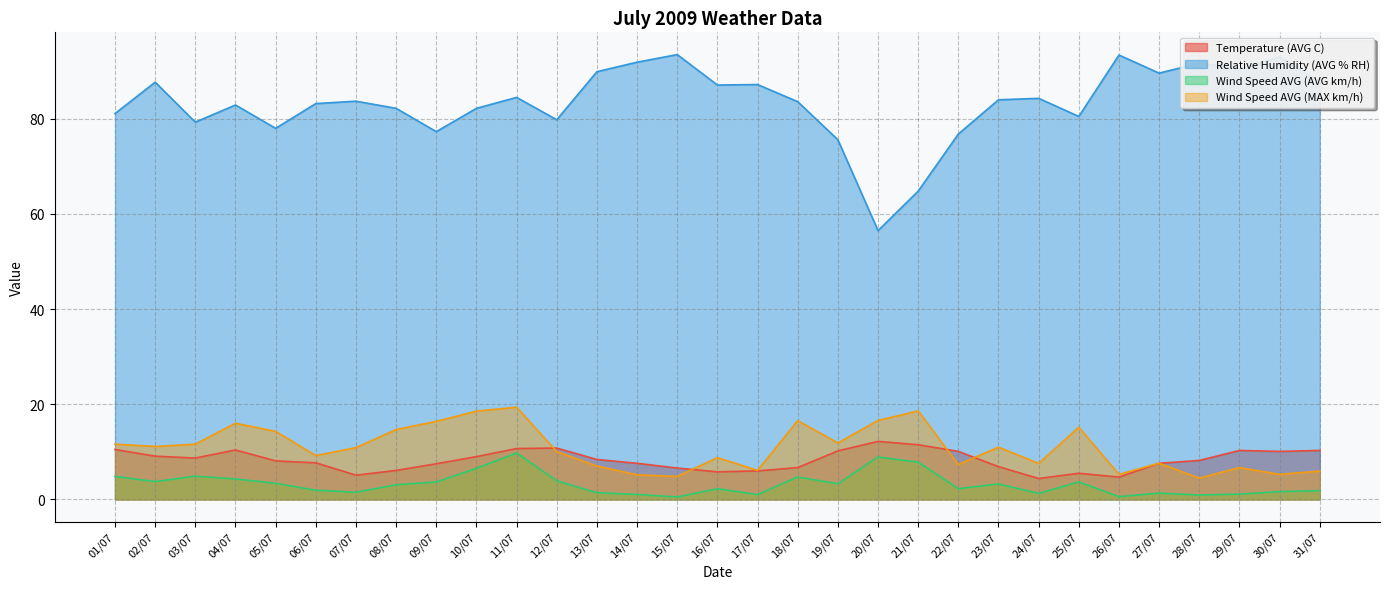

At which label does Wind Speed AVG (MAX km/h) reach its minimum?

28/07